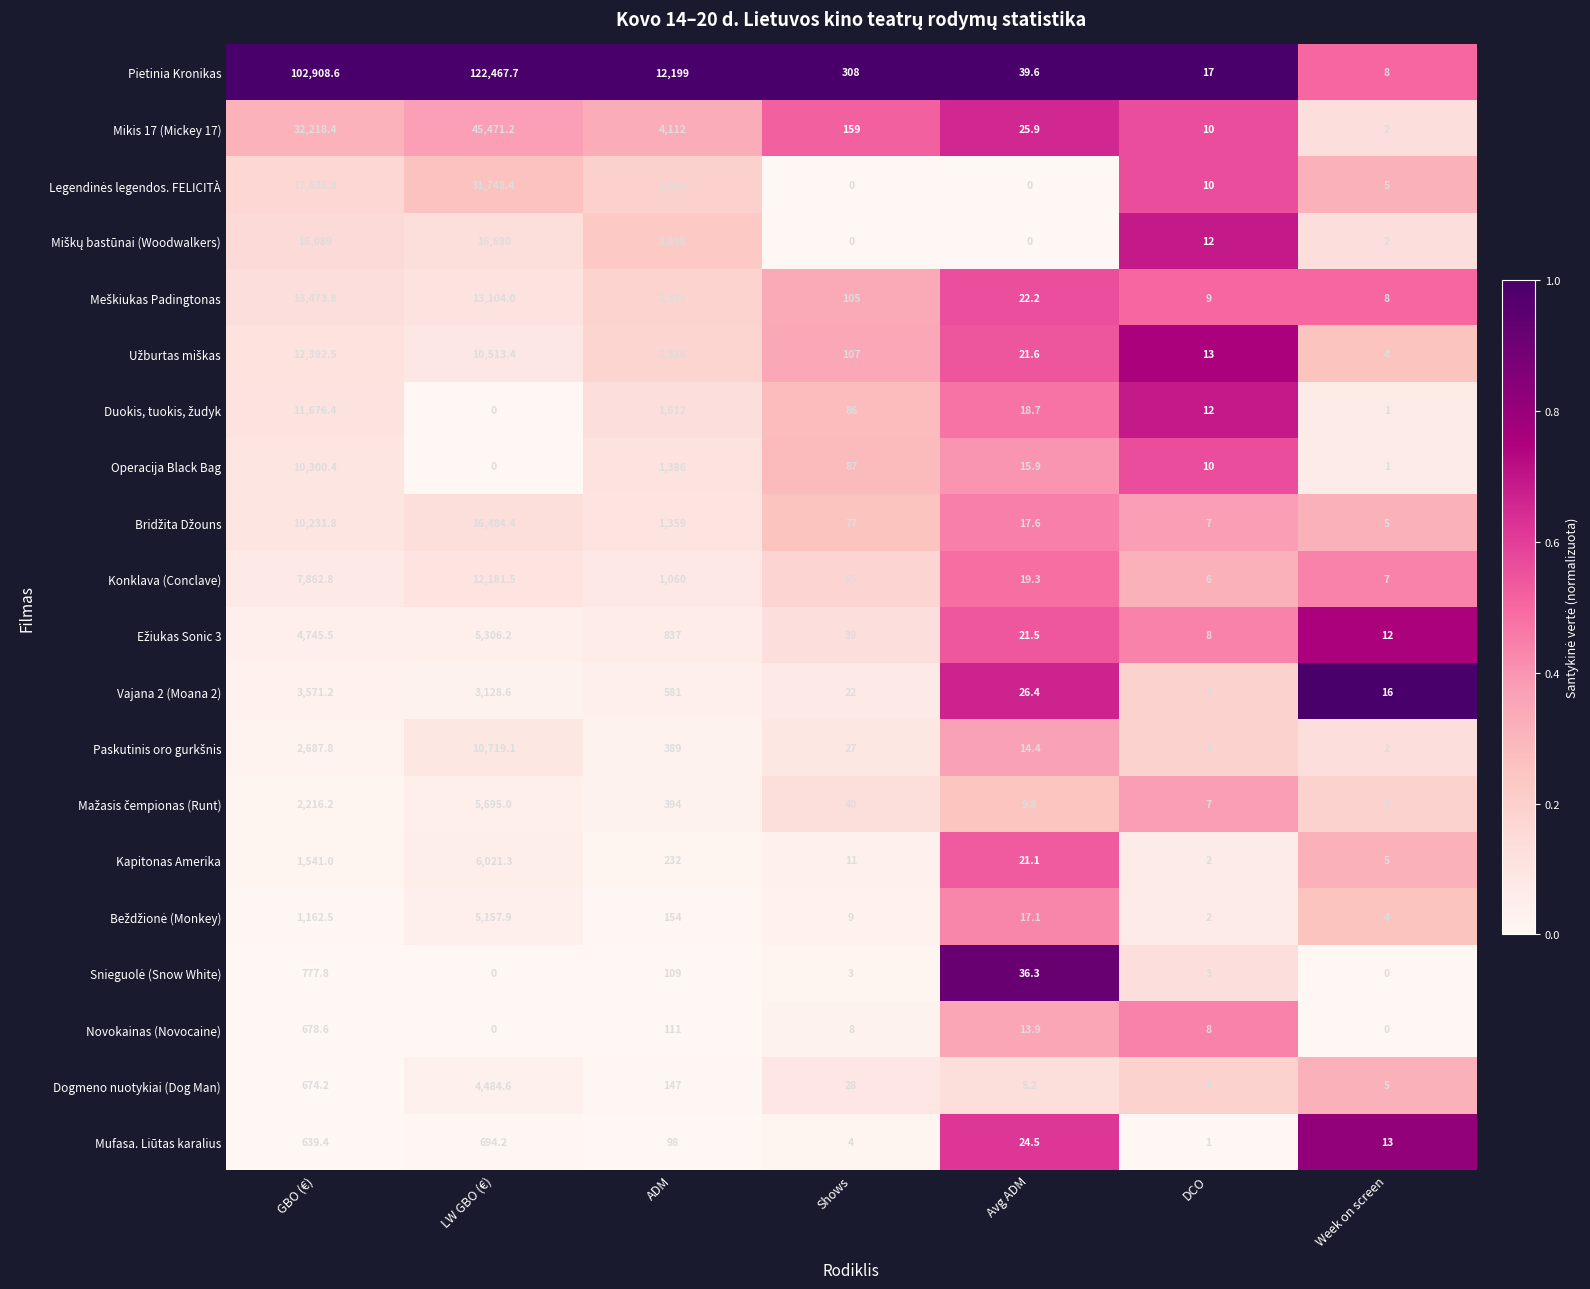

Which series has the largest range (max minus min)?

Pietinia Kronikas